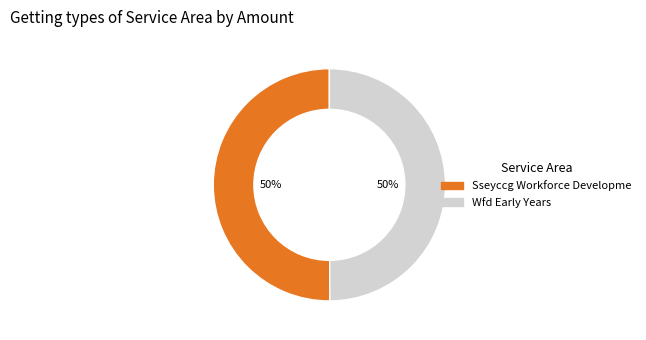

Is it true that Sseyccg Workforce Developme is 50% of the pie?

True